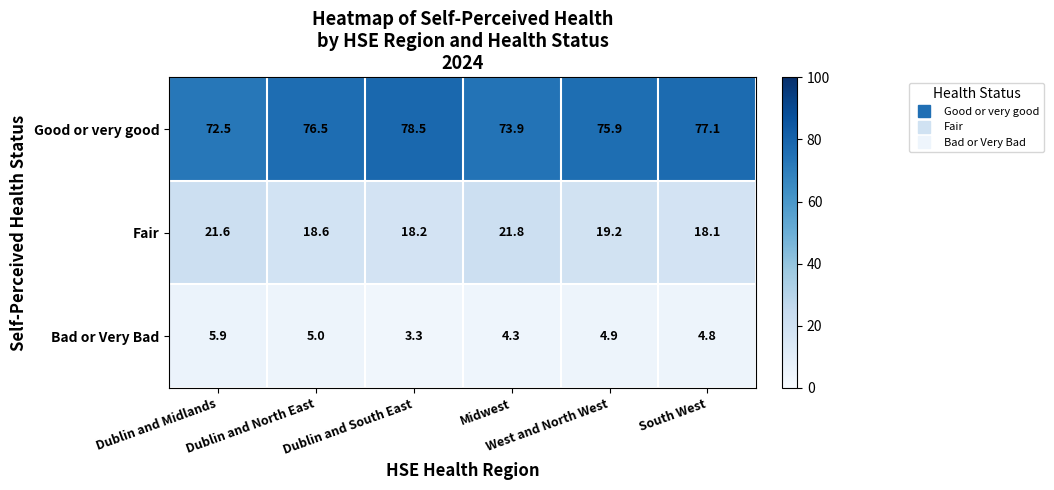

At West and North West, list the series in order from smallest to largest.

Bad or Very Bad, Fair, Good or very good